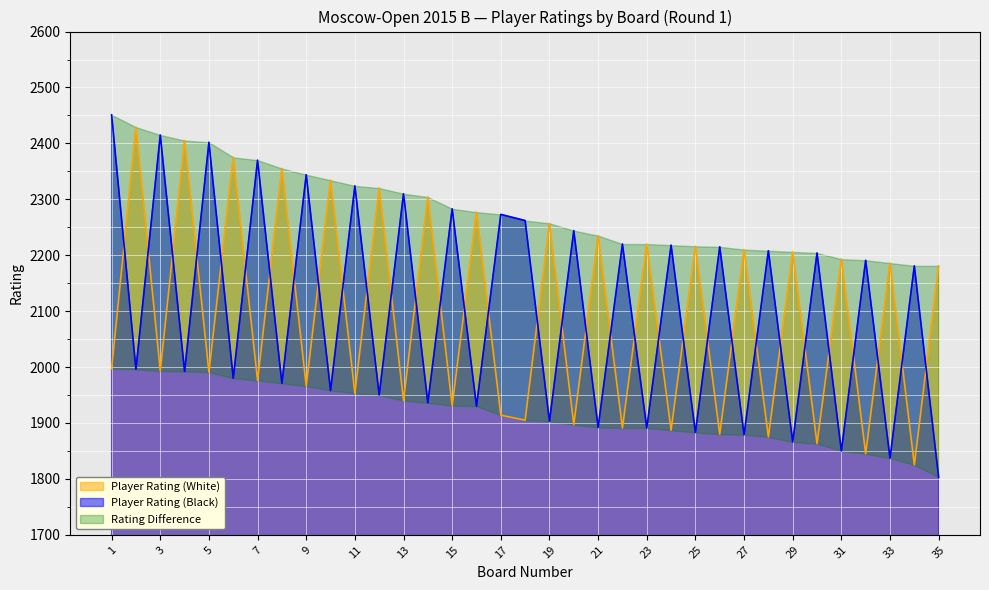

Reading right to left, extract all data points from this chart.

Player Rating (White): 2181	1825	2186	1845	2193	1863	2206	1875	2210	1880	2216	1887	2220	1891	2235	1897	2257	1905	1914	2277	1931	2304	1940	2320	1953	2334	1966	2355	1976	2375	1991	2405	1993	2429	1997
Player Rating (Black): 1803	2181	1837	2191	1850	2204	1866	2208	1879	2215	1883	2218	1891	2220	1892	2244	1903	2262	2273	1930	2283	1936	2310	1950	2324	1958	2344	1971	2370	1980	2402	1992	2415	1996	2451